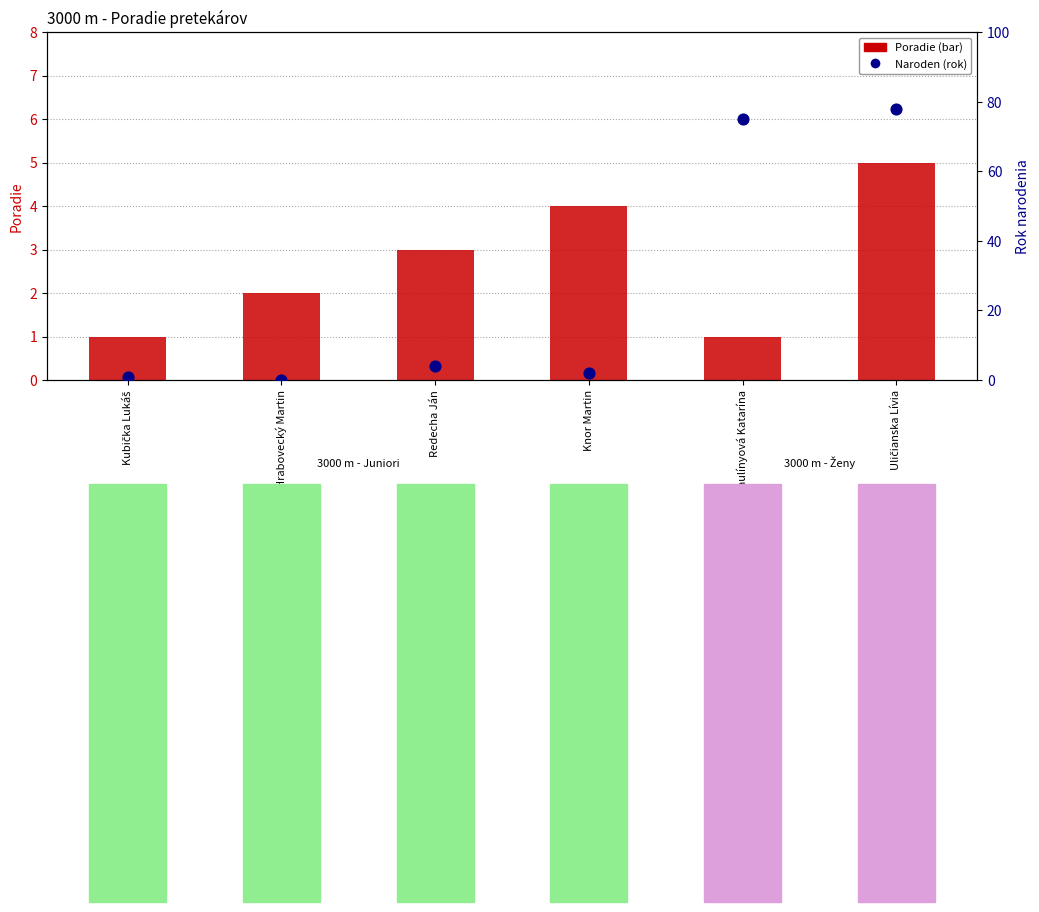

Which series contains the highest Y value?

Naroden (rok)